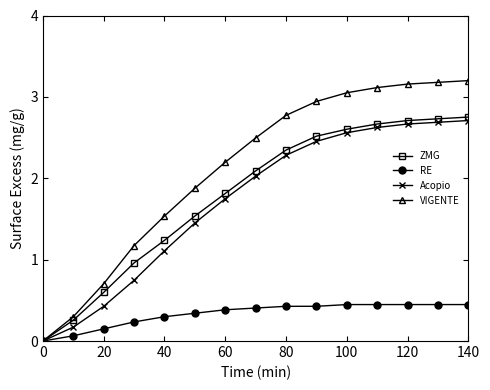

Which series has the widest spread of values?

VIGENTE